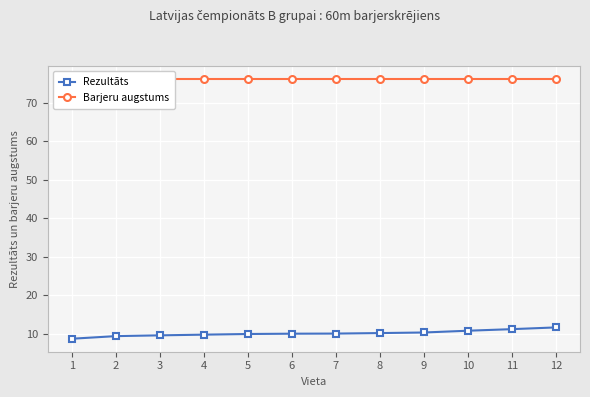

What is the difference between the maximum and minimum values in the Rezultāts series?

2.9